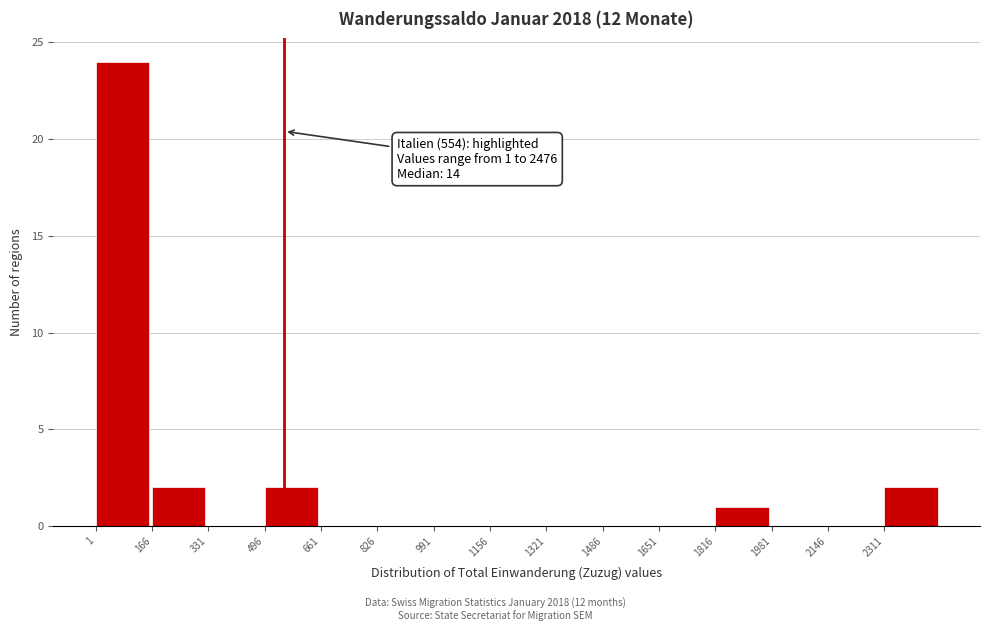

Over which range of the x-axis is the bar tallest?

0 to 160